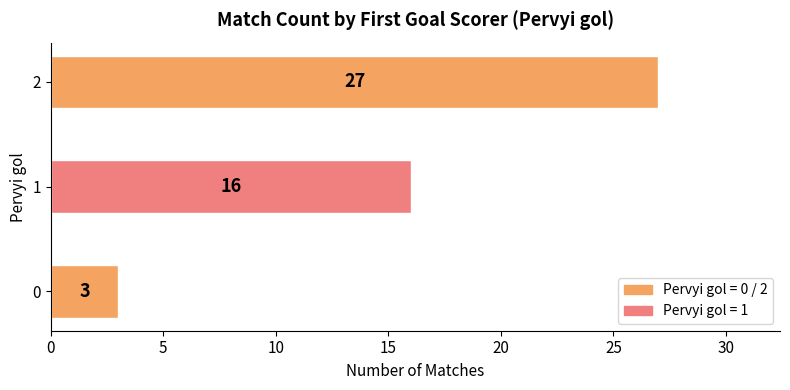

What is the change in value from 1 to 2?

+11